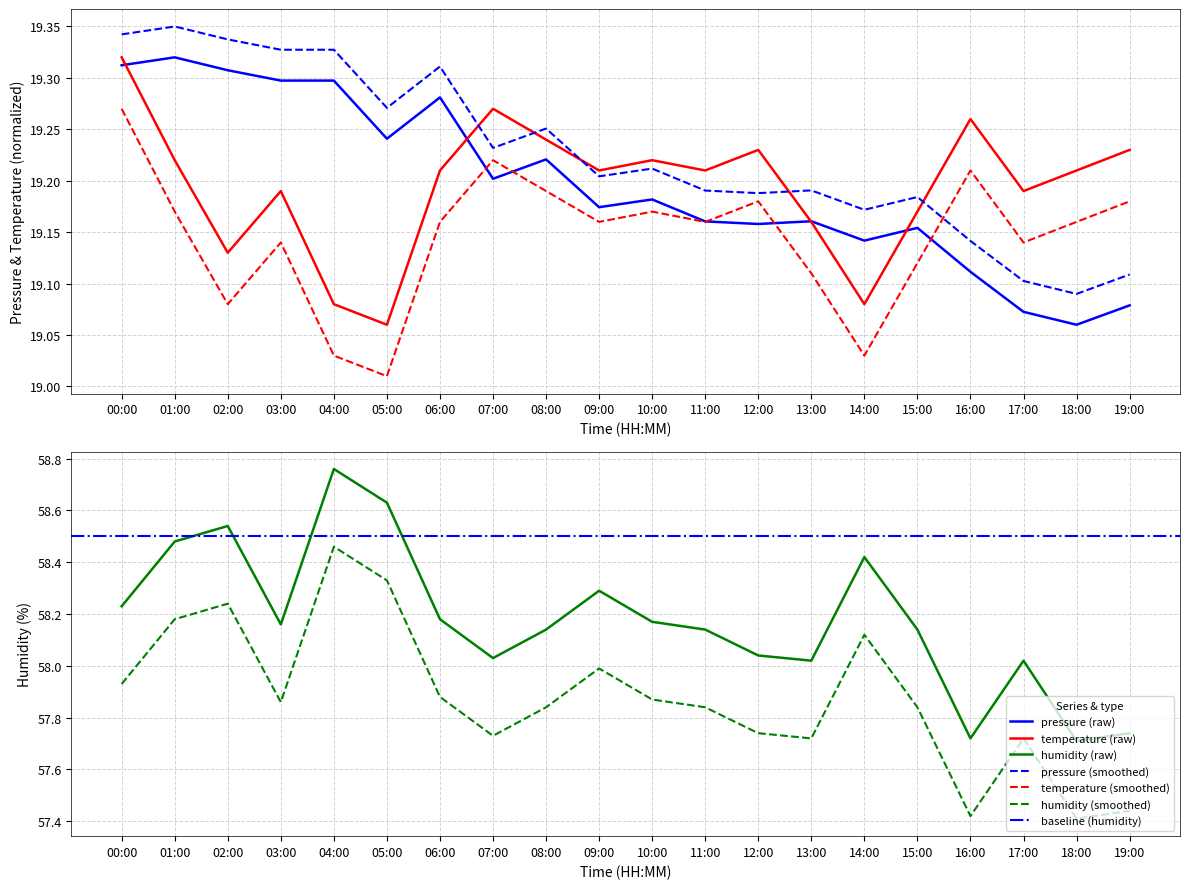

At which label does pressure reach its peak?

01:00